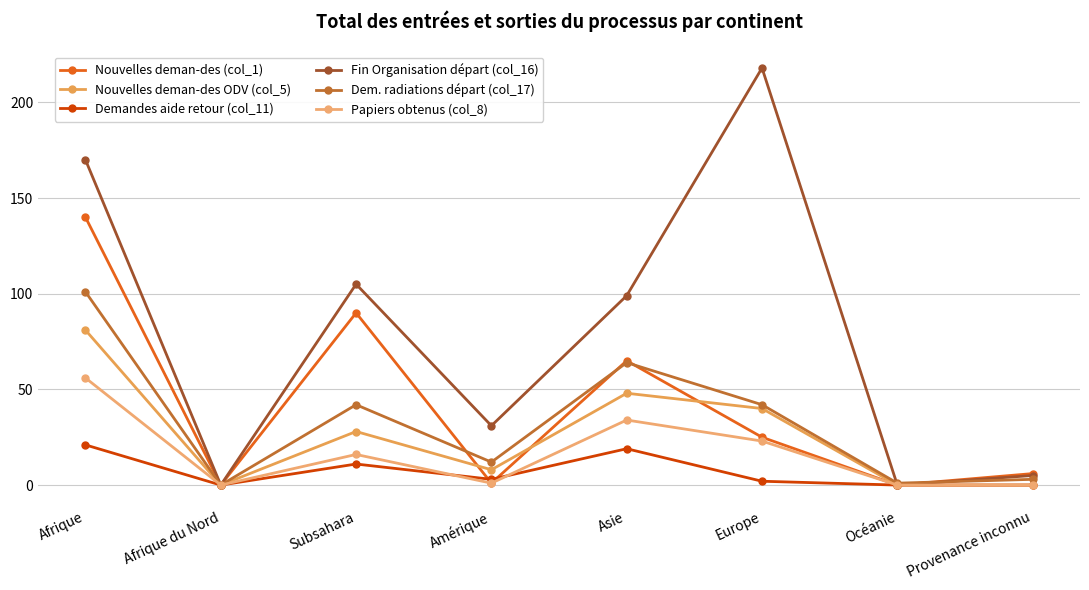

The value of Demandes aide retour (col_11) at Provenance inconnu is 10. True or false?

False